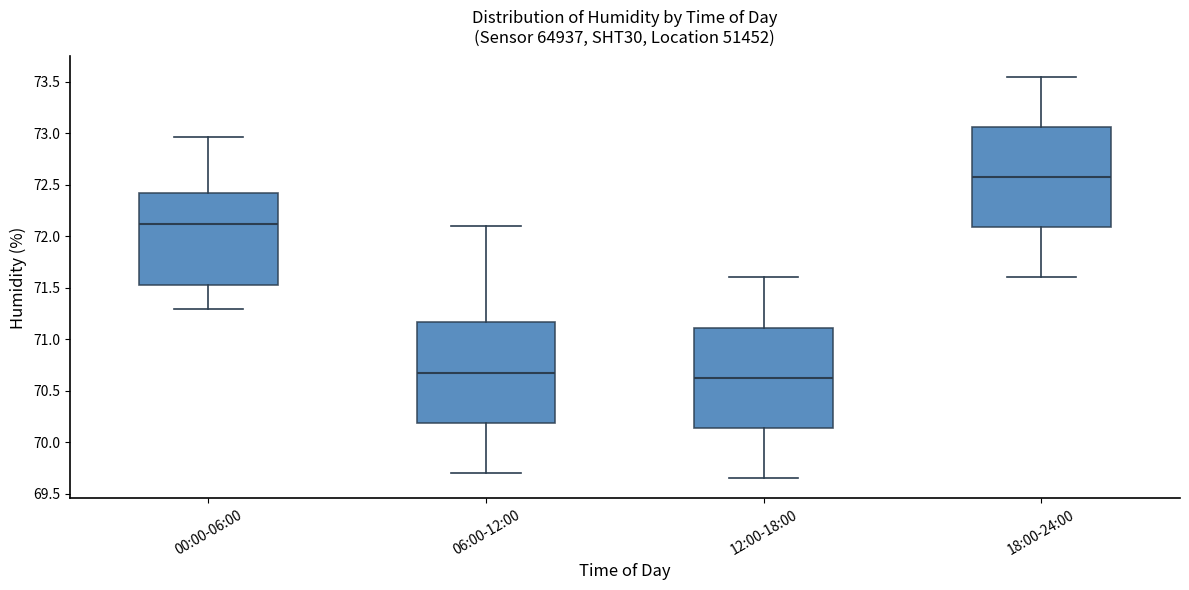

Which box's median line is the highest?

18:00-24:00